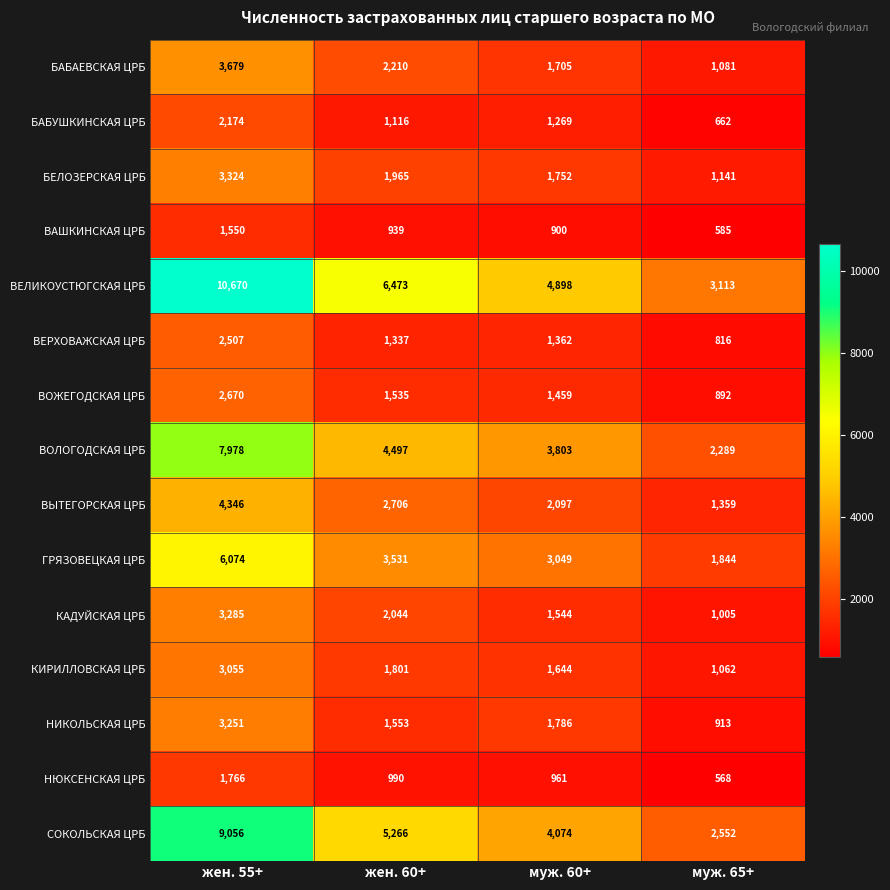

Between муж. 60+ and муж. 65+, which series saw the biggest shift?

ВЕЛИКОУСТЮГСКАЯ ЦРБ